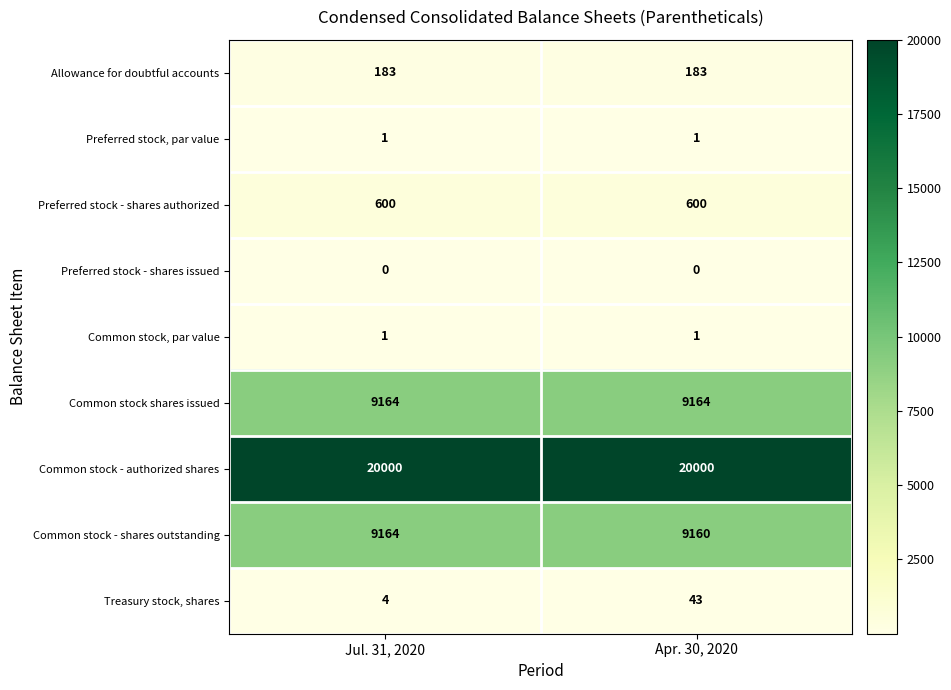

Read the Common stock - shares outstanding value at Jul. 31, 2020.

9164